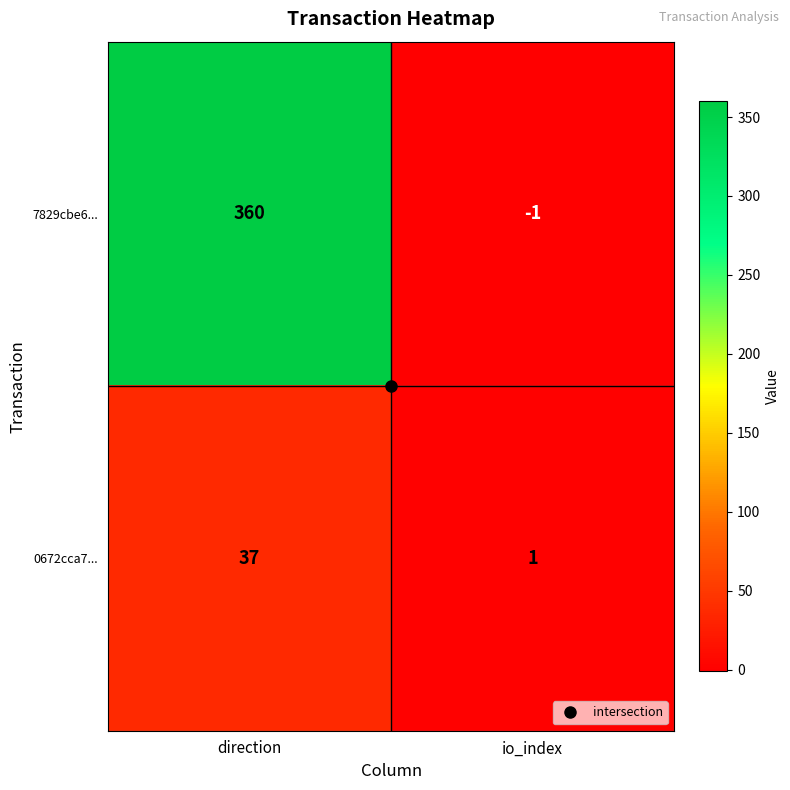

Which series has the largest total across all categories?

7829cbe6...